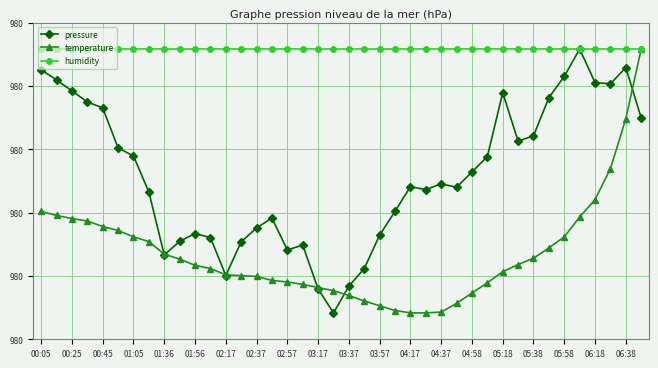

True or false: humidity and temperature cross at least once.

False